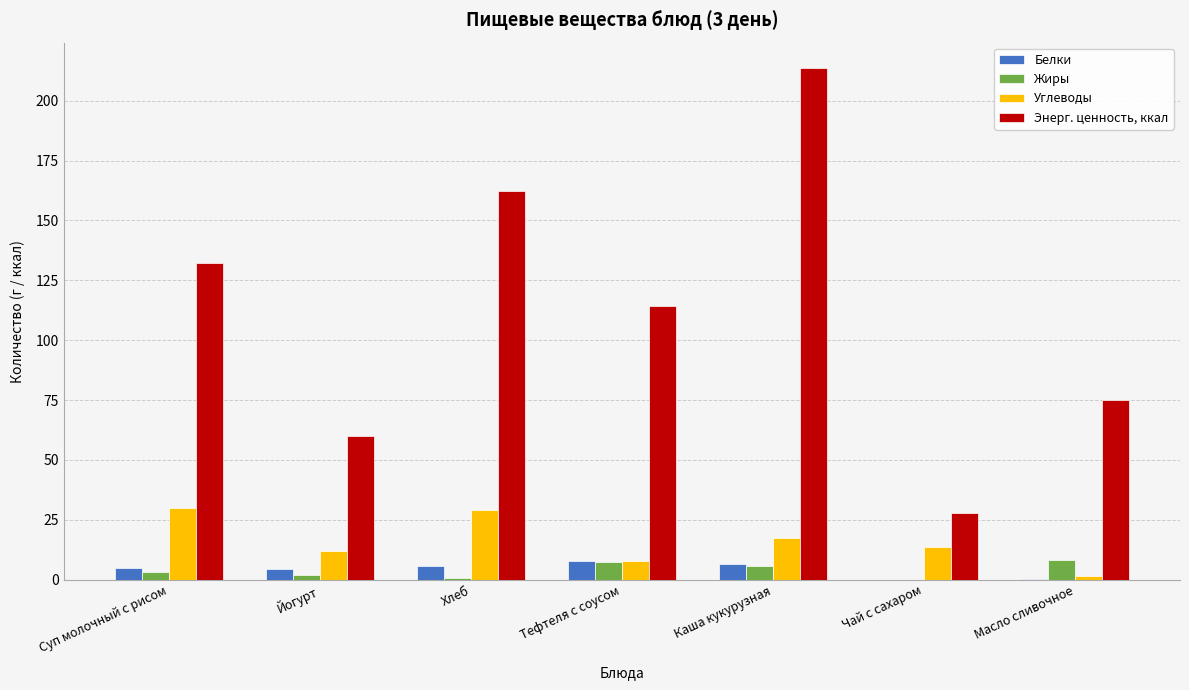

What is the greatest value displayed?

213.6